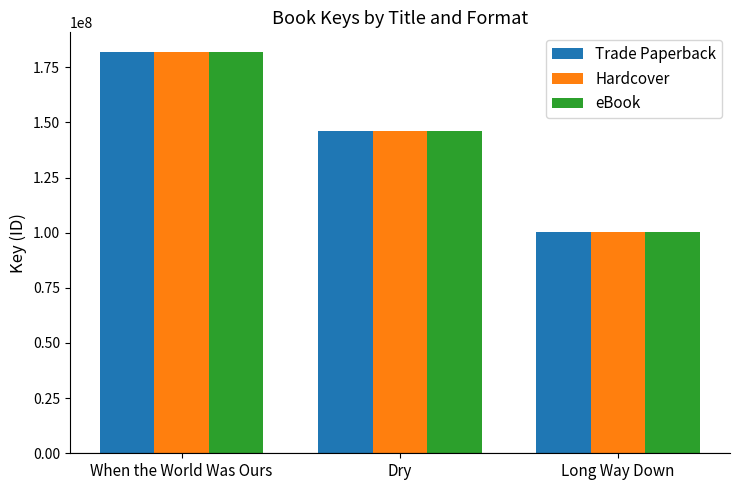

How many categories are shown in the chart?

3